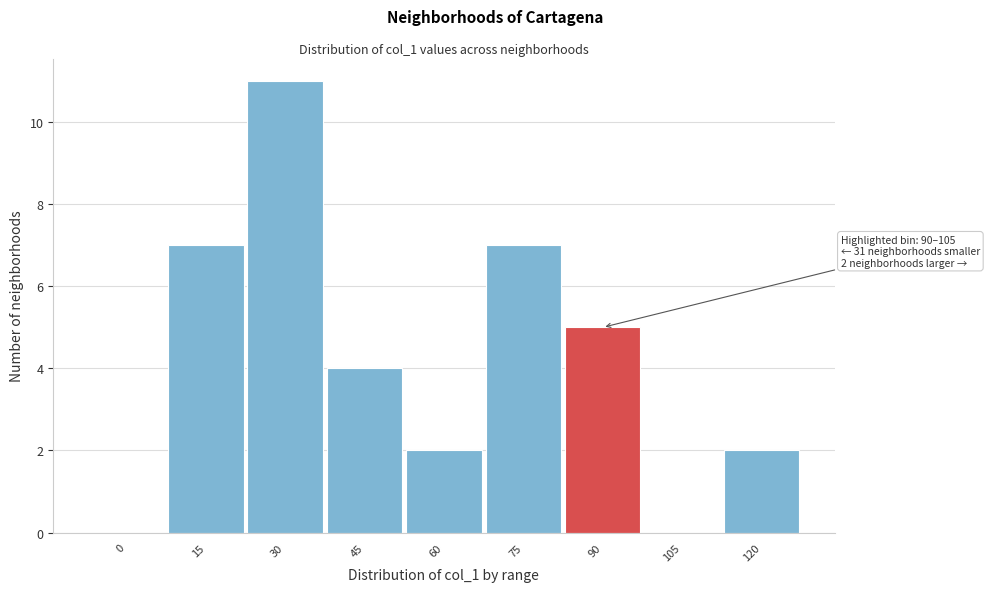

Reading right to left, list all the values displayed in this chart.

120=2	105=0	90=5	75=7	60=2	45=4	30=11	15=7	0=0